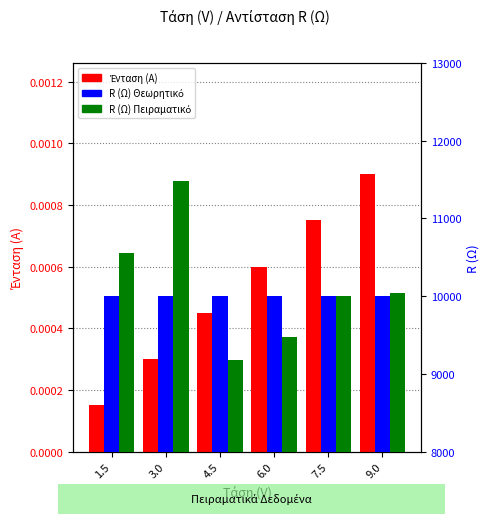

What is the label of the 1st bar from the right?

9.0